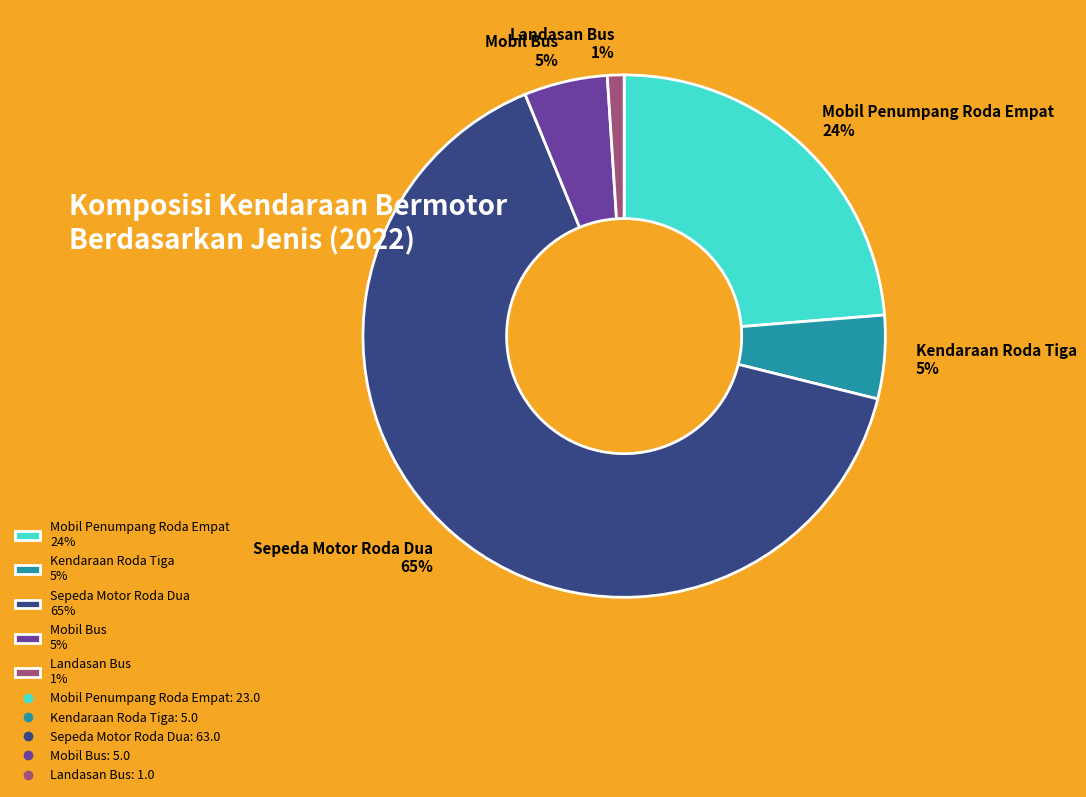

True or false: Kendaraan Roda Tiga accounts for 1% of the total.

False